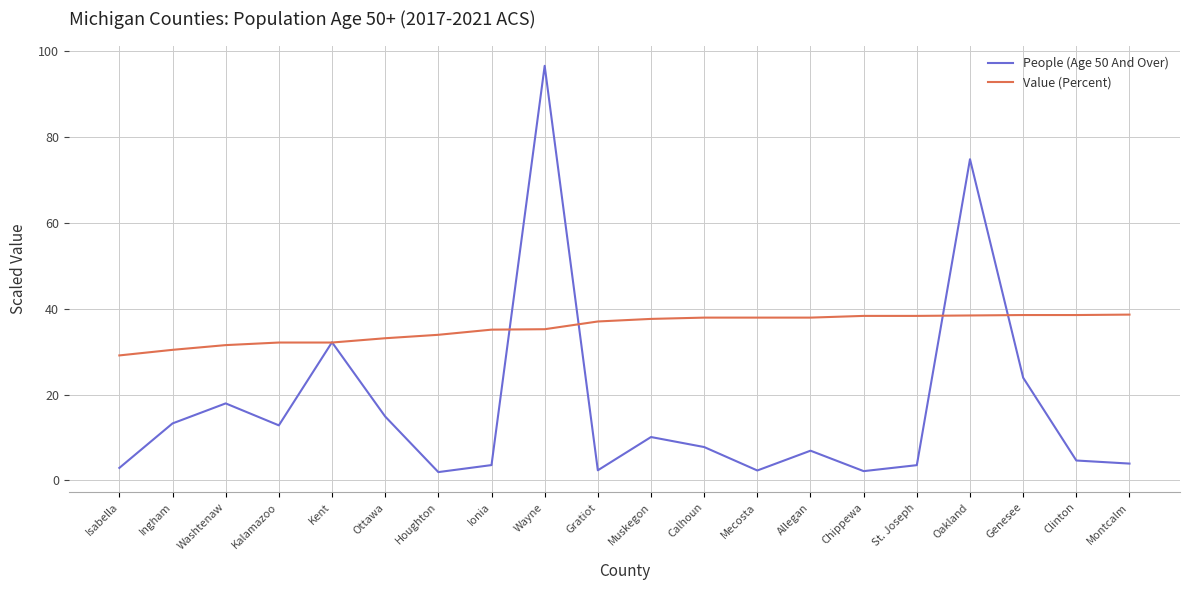

Which series has the largest total across all categories?

Value (Percent)